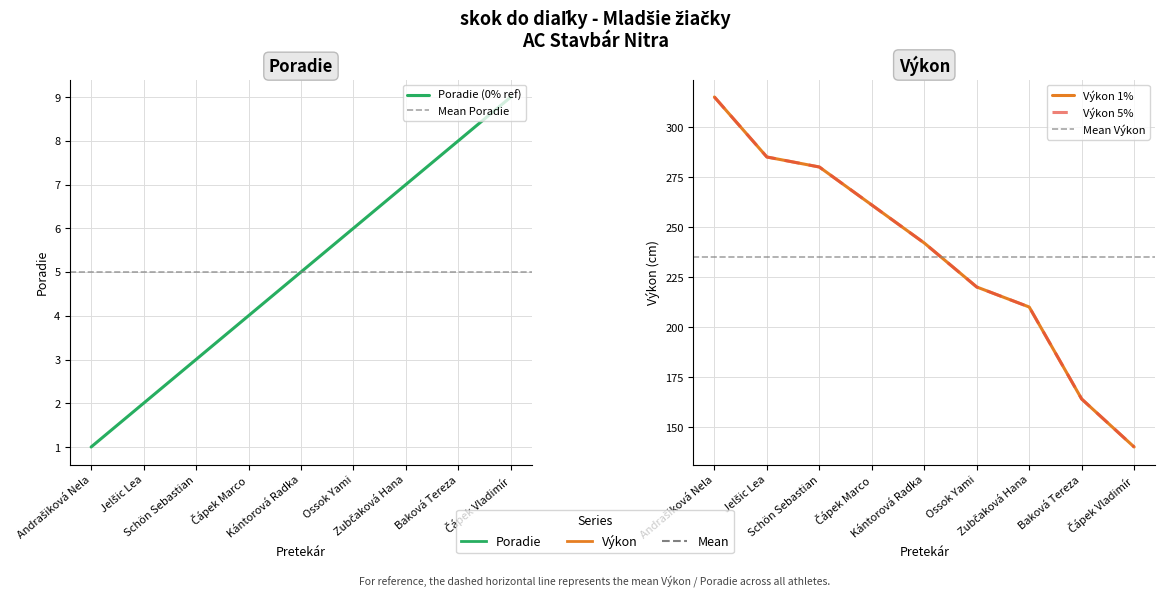

What are all the series names shown in the legend?

Poradie, Výkon